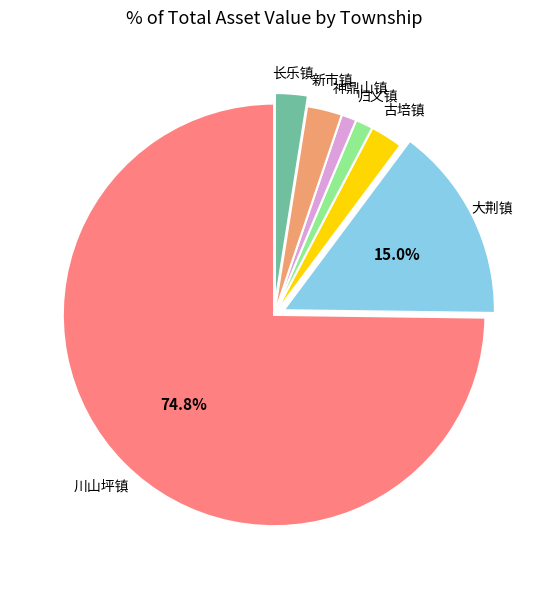

How many segments does this pie chart have?

7